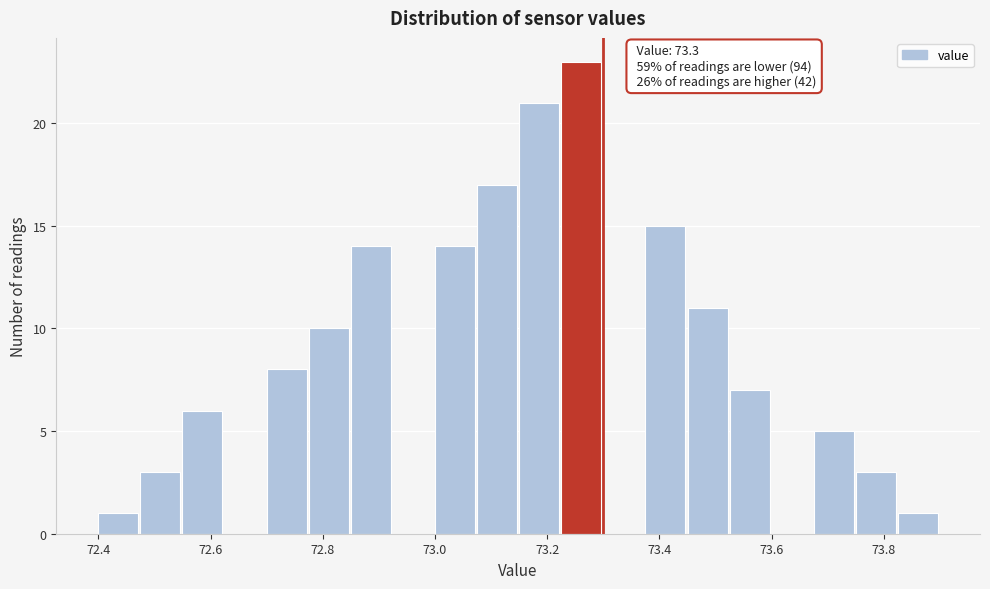

Read against the x-axis, roughly where is the centre of the tallest bar?

73.26